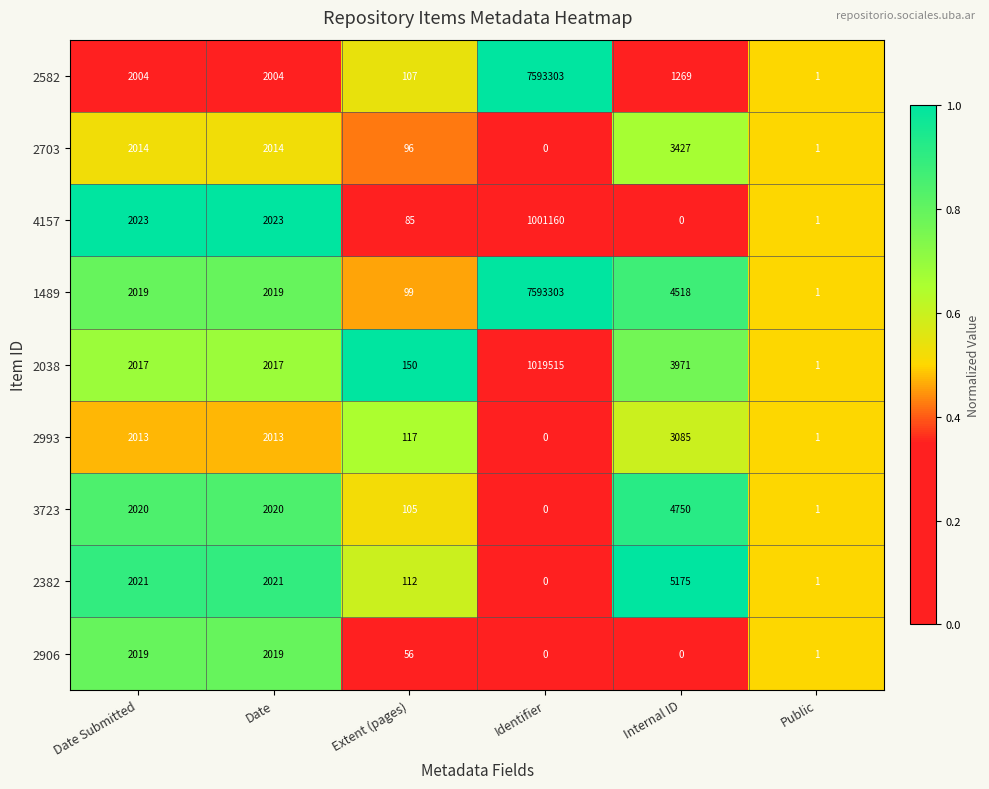

What is the total value across all series at Date?

18150